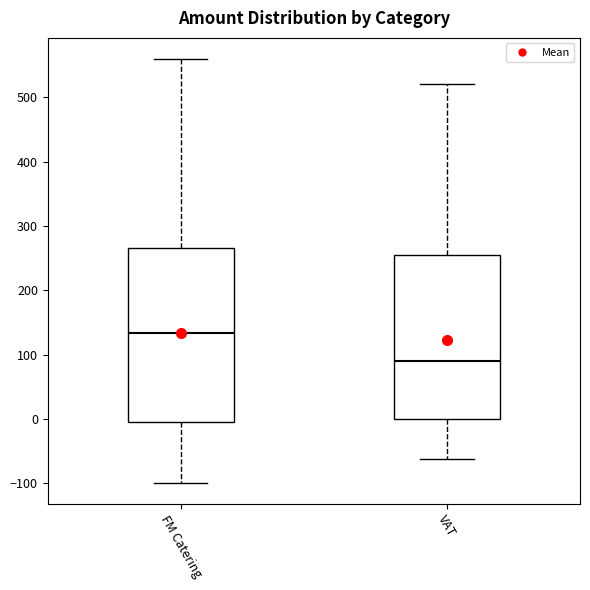

Reading left to right, transcribe this box plot: for each box, give where its median line is, the range the box spans, and where its two whiskers end, as read against the y-axis. The values are not printed on the chart, so give them approximately, as read against the axis.

FM Catering: median 130, box 0 to 270, whiskers -100 to 560
VAT: median 90, box 0 to 250, whiskers -60 to 520